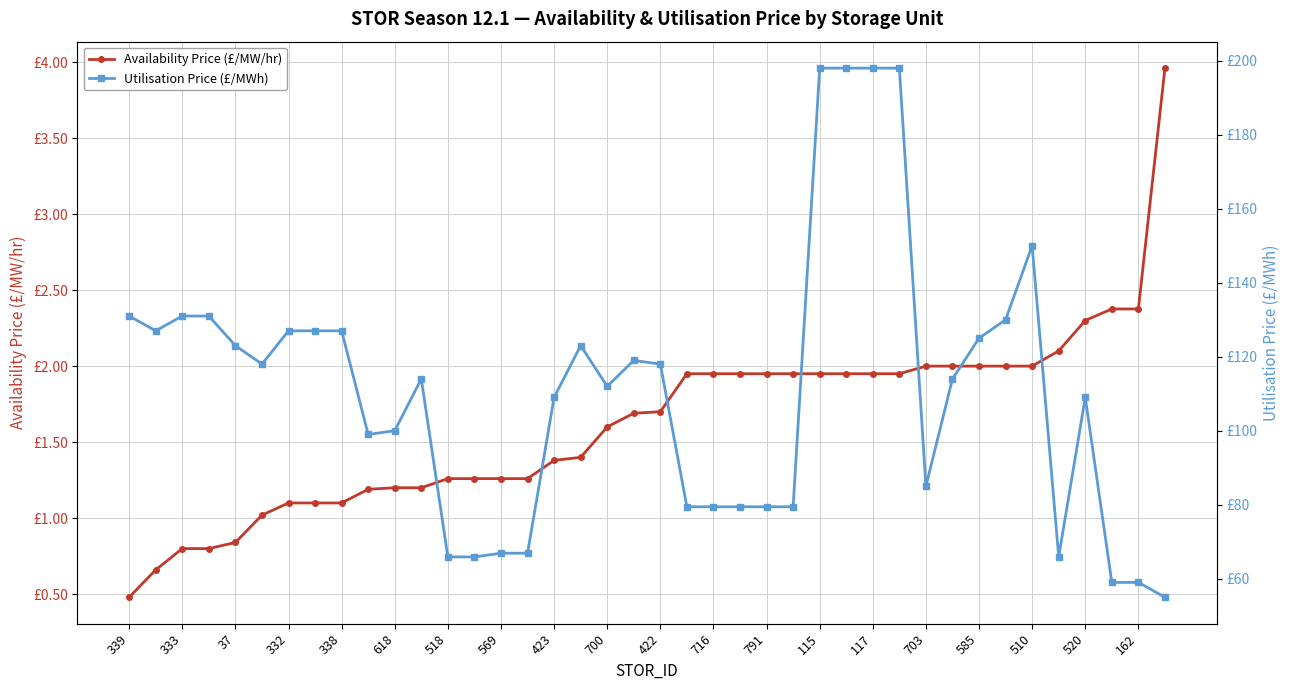

What is the approximate value of Availability Price (£/MW/hr) at 35?

2.1